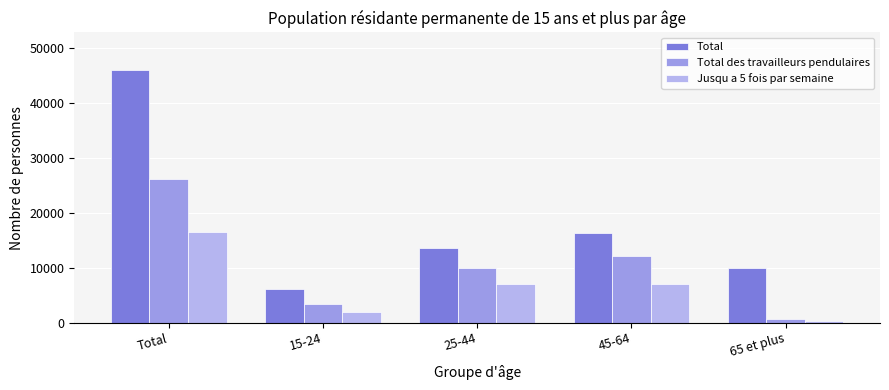

What is the spread (max minus min) of values at 45-64?

9413.0